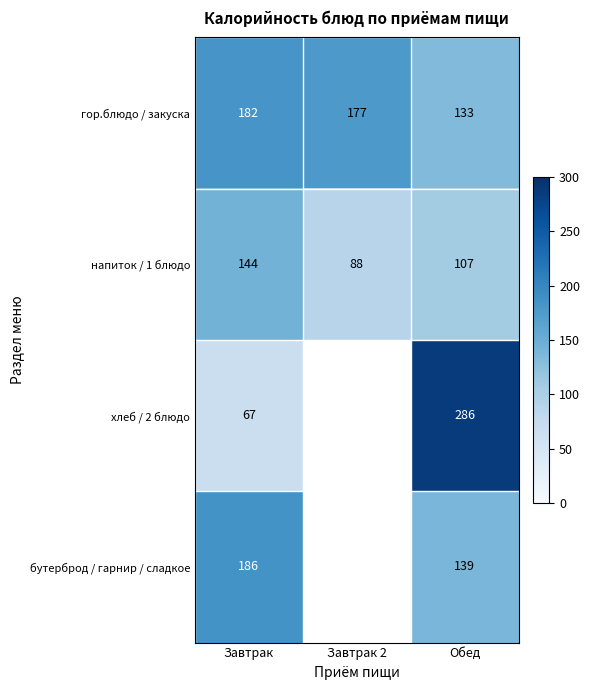

At which label does напиток / 1 блюдо reach its peak?

Завтрак